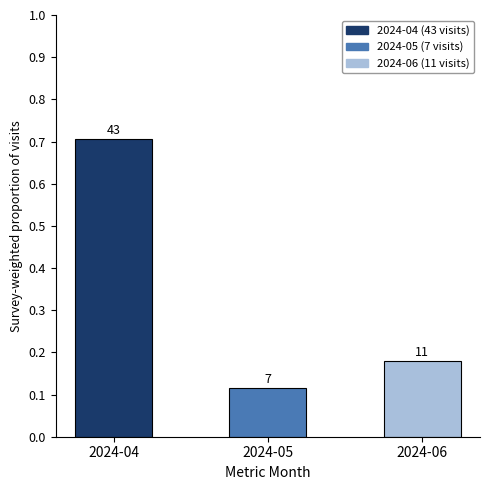

What is the difference between the maximum and minimum values?

0.6